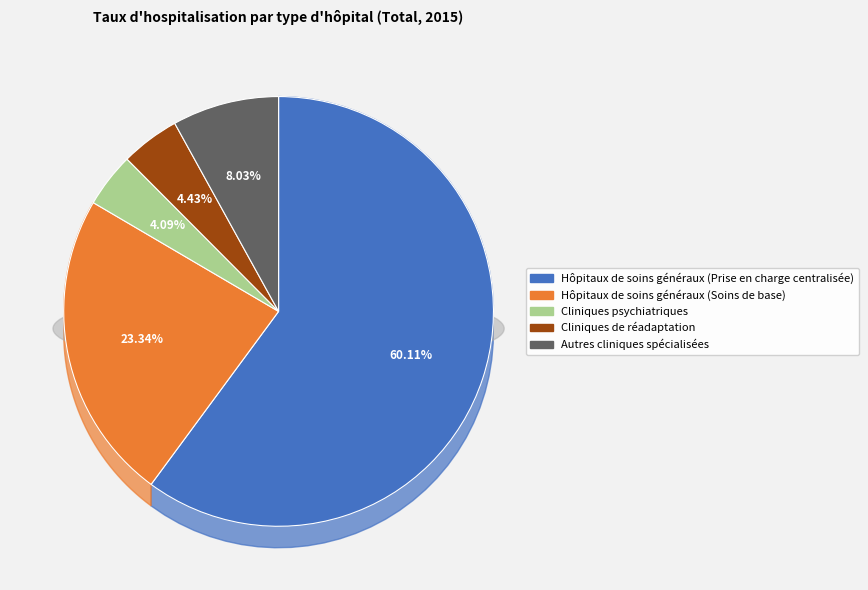

What is the total percentage of Cliniques psychiatriques and Autres cliniques spécialisées?

12.1%